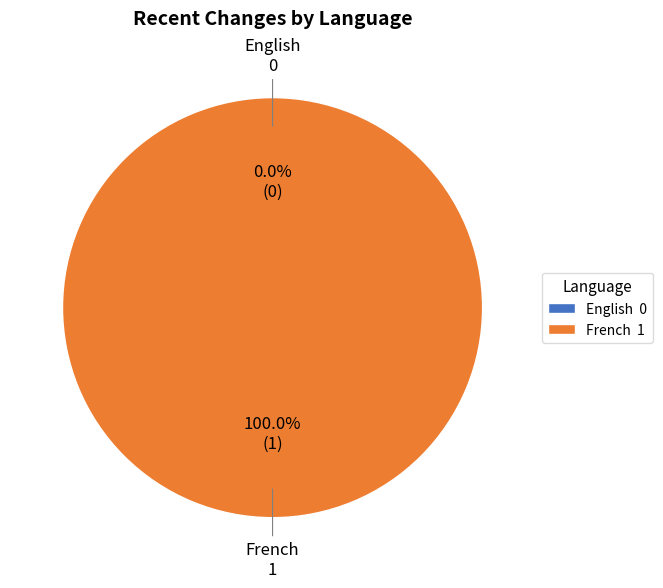

To the nearest percent, what percentage of the pie is French?

100%